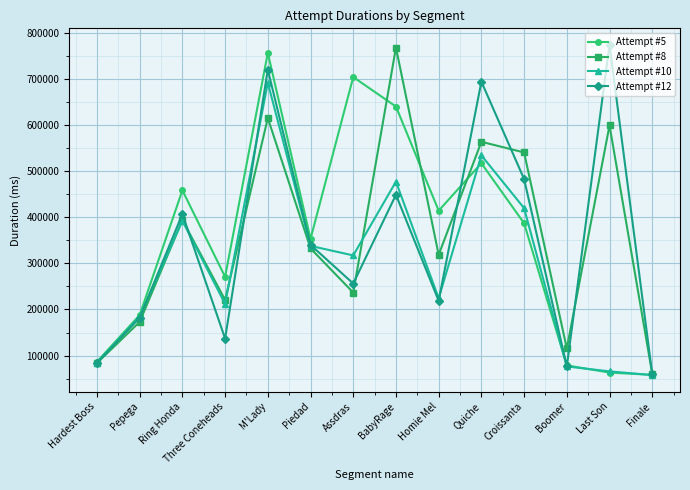

Rank the series at Three Coneheads from lowest to highest value.

Attempt #12, Attempt #10, Attempt #8, Attempt #5